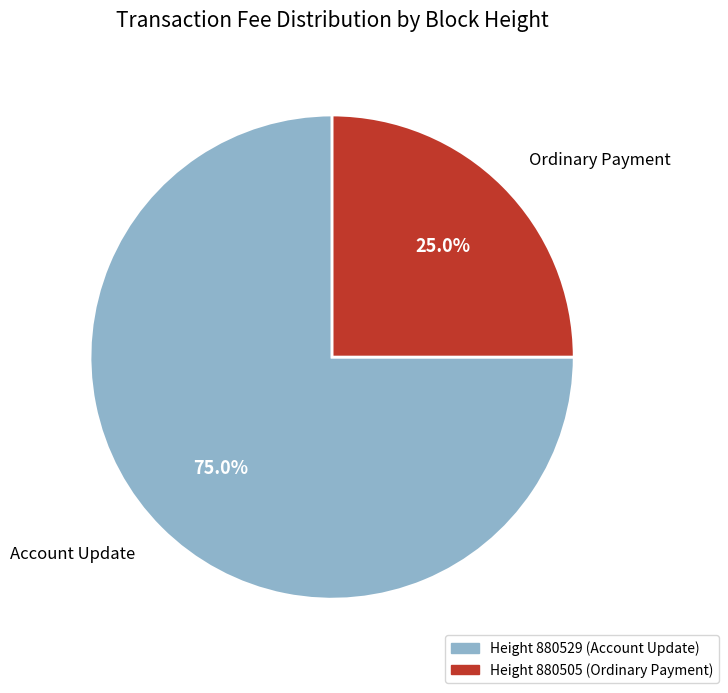

What is the largest slice in the pie chart?

Account Update